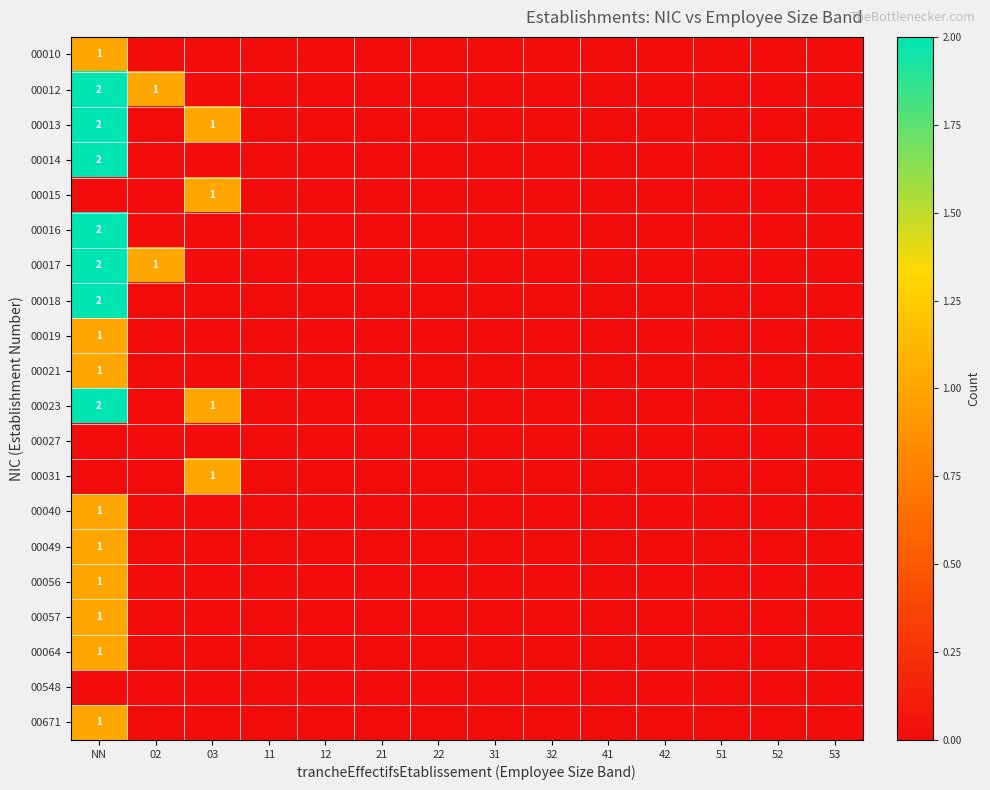

Count the 00671 values in the range 0 to 1.

14